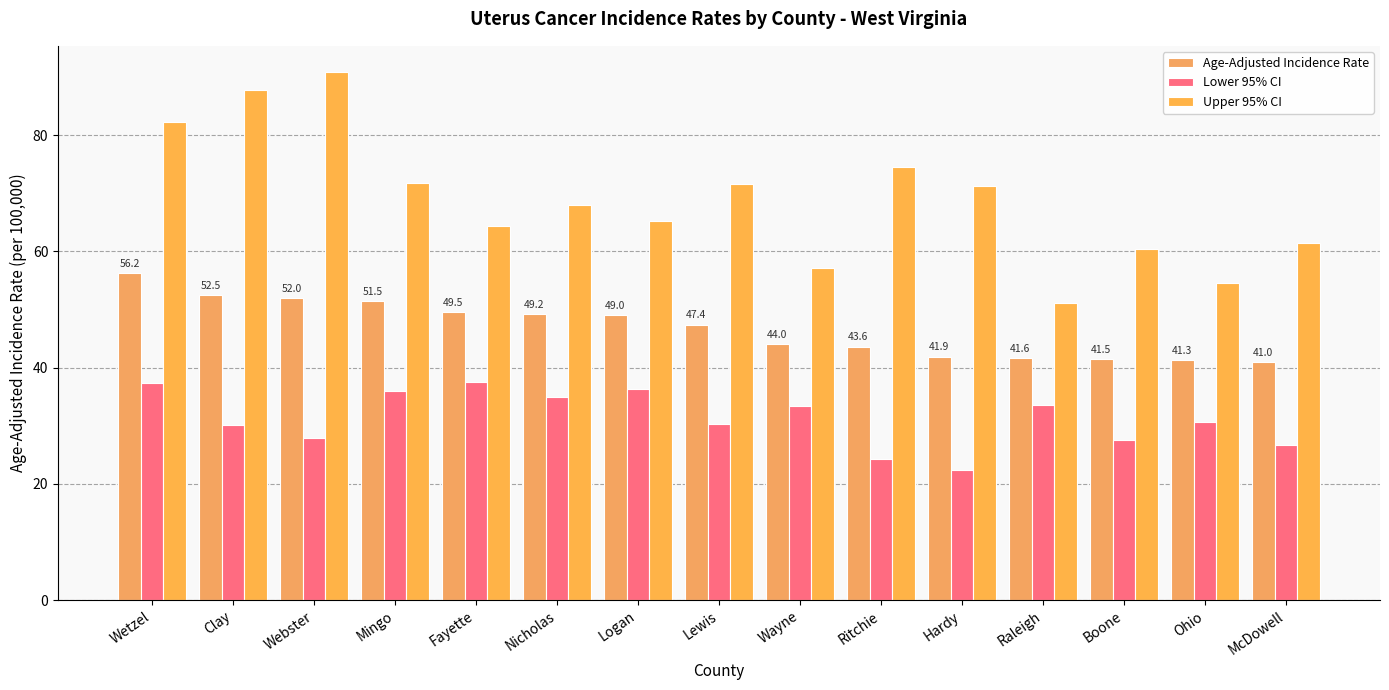

Where does the Upper 95% CI series first go above 68?

Wetzel